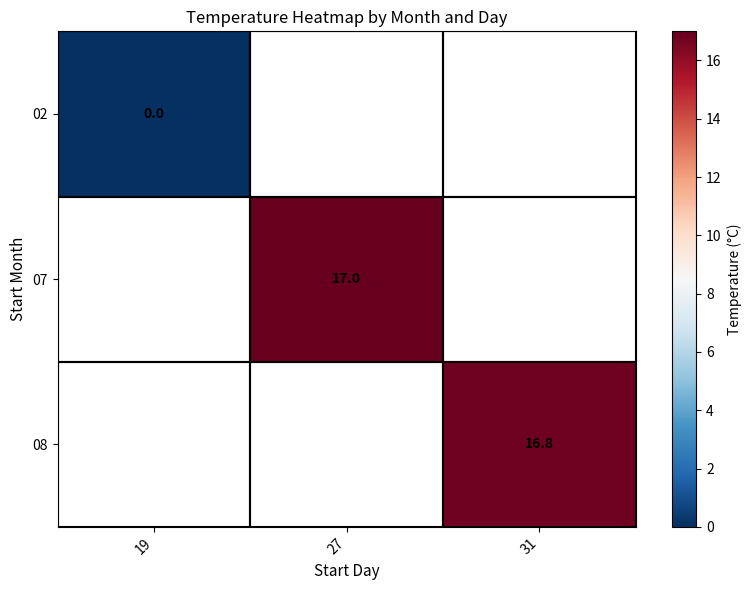

What is the maximum value shown in the chart?

17.0